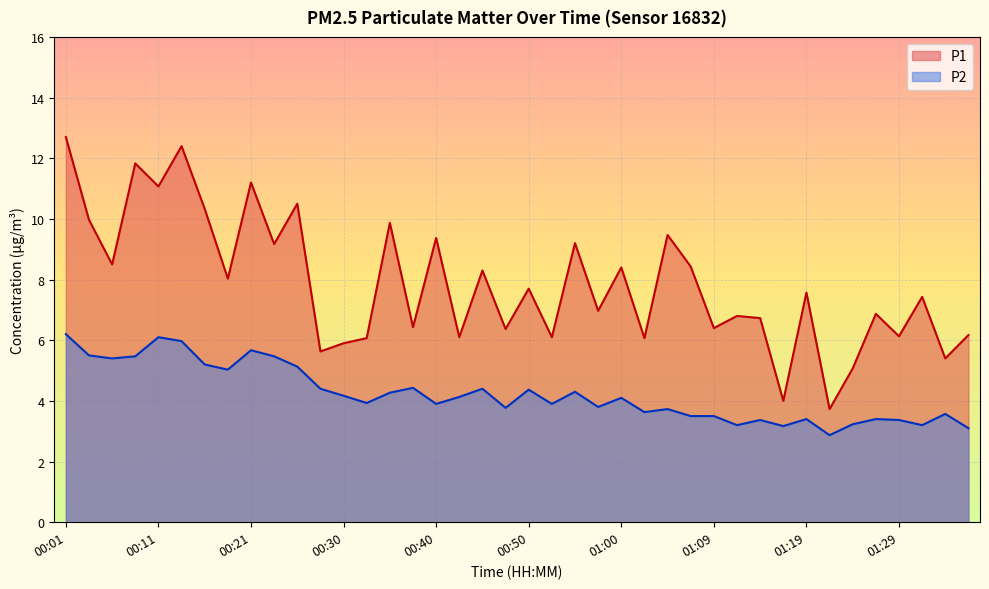

How many distinct data groups are displayed?

2